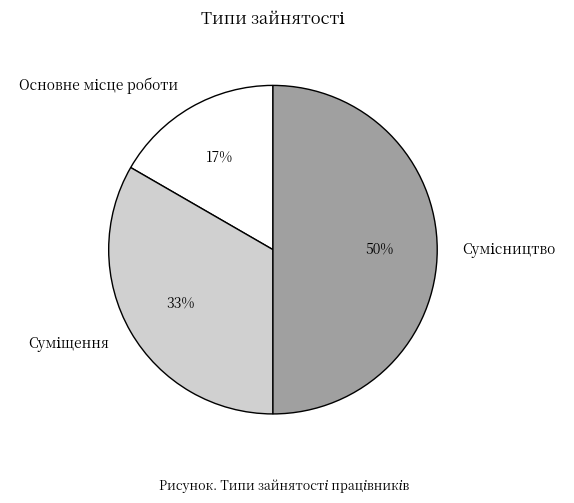

To the nearest percent, what is the average slice percentage?

33%